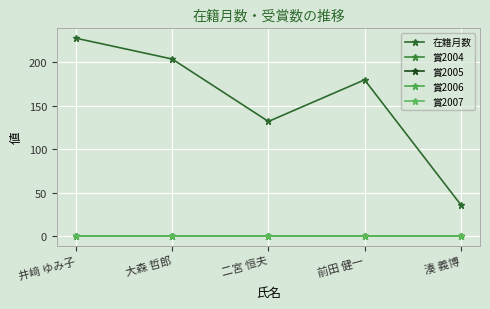

Is this an area chart (filled region under the line)?

No